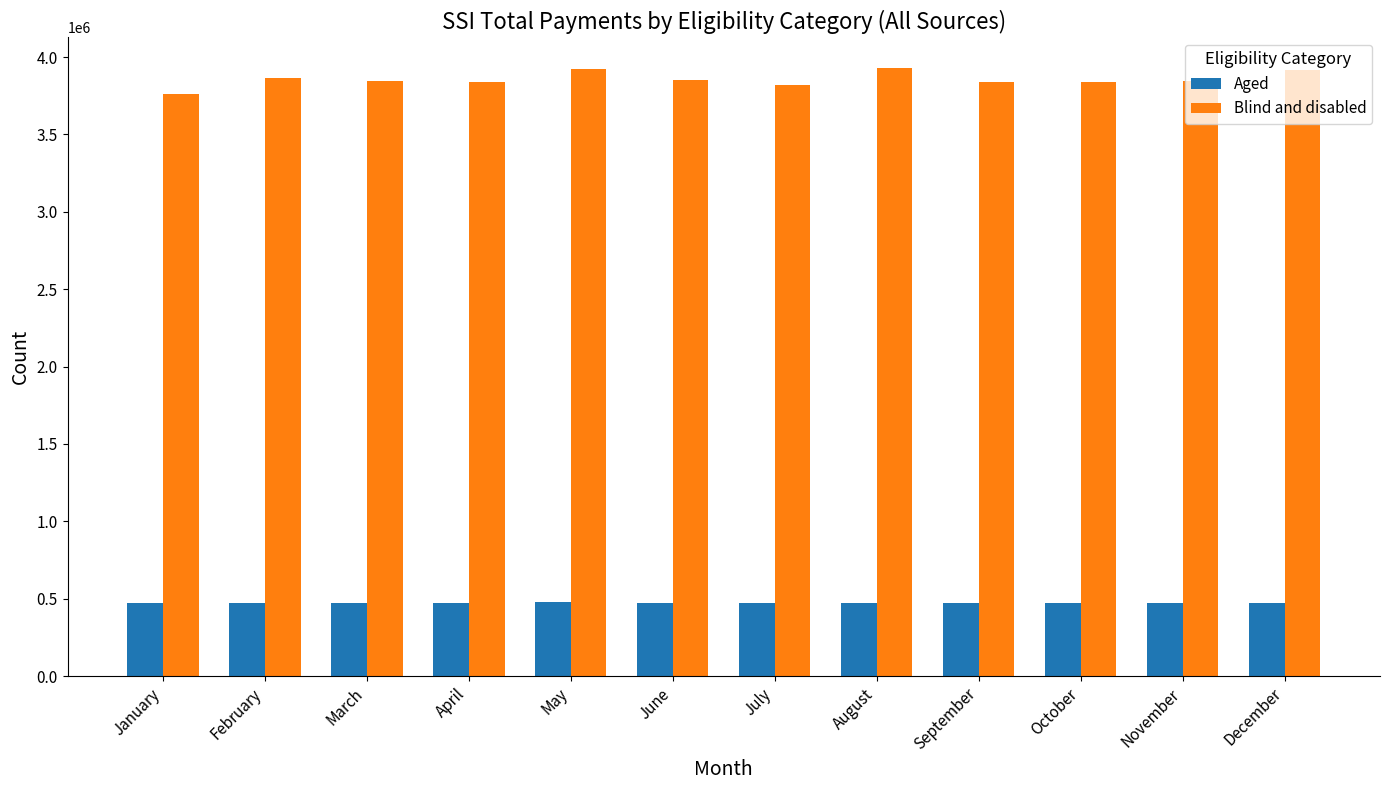

What is the total value across all series at March?

4319854